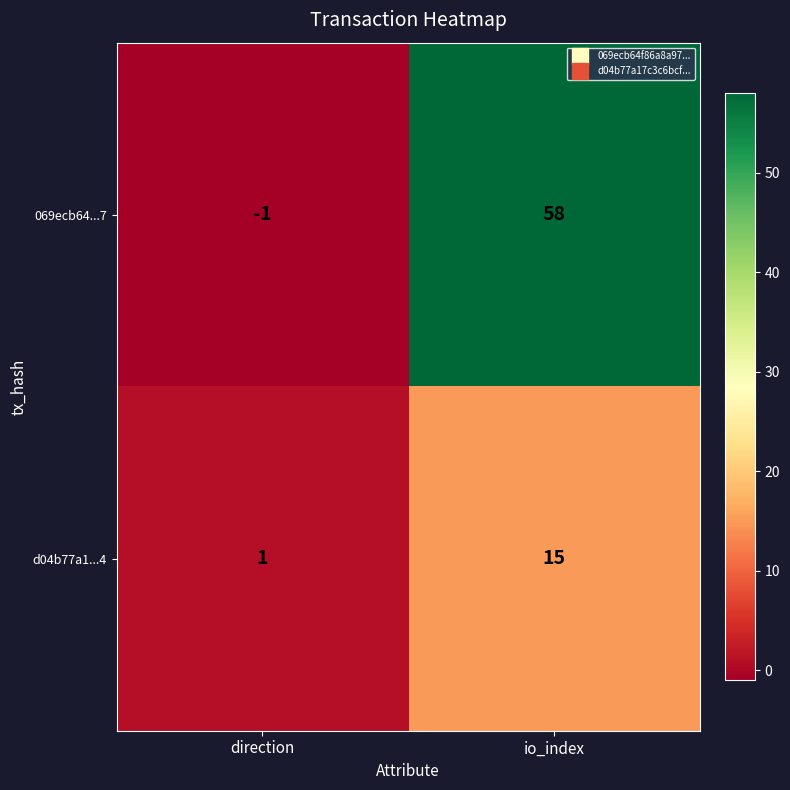

What is the greatest value displayed?

58